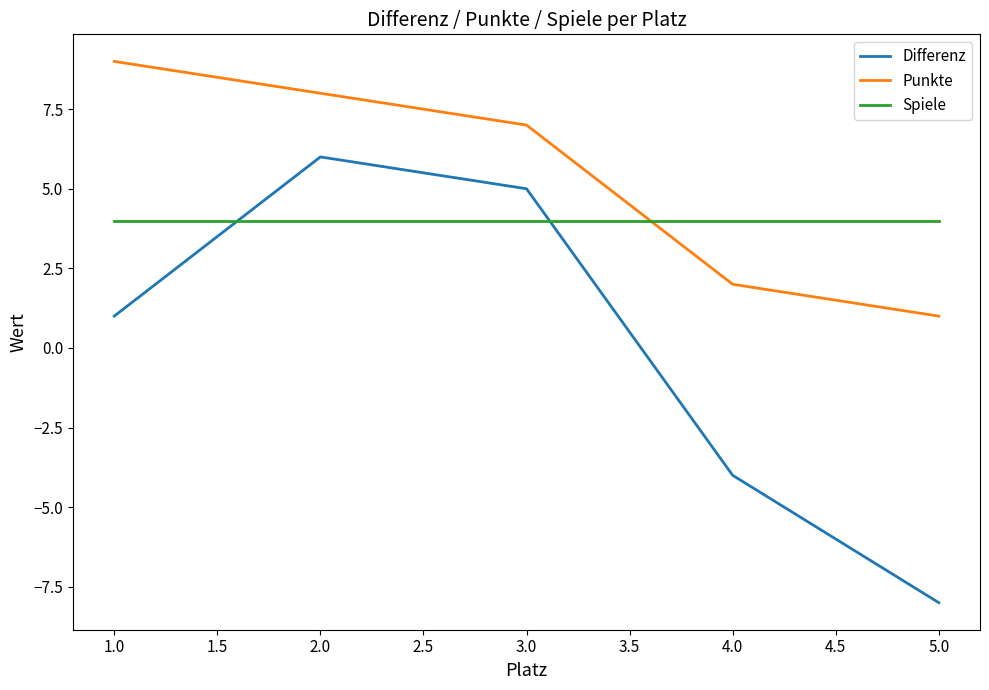

What is the total value across all series at 1.0?

14